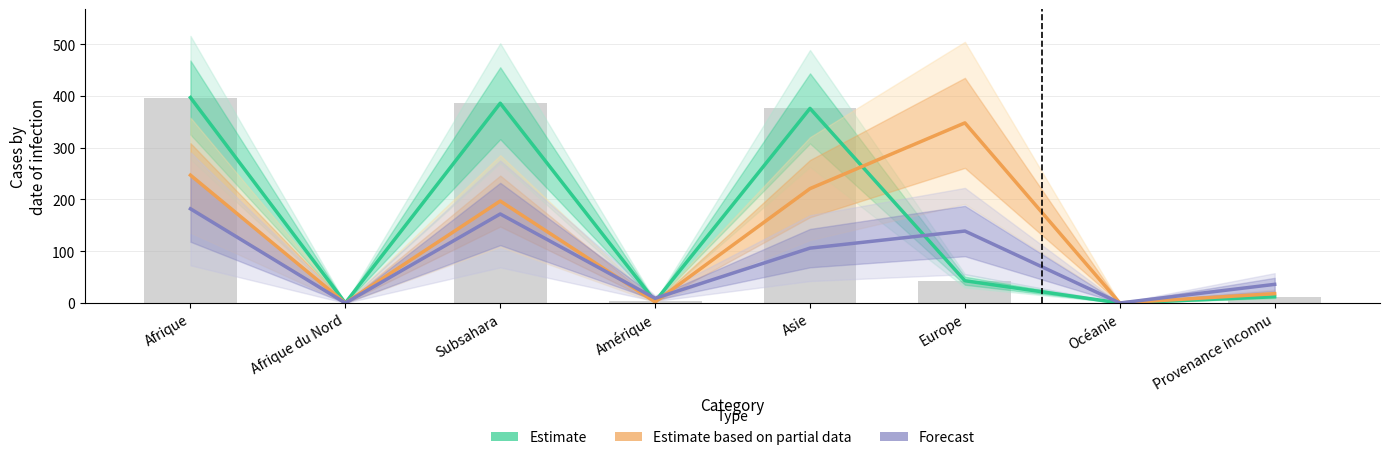

What is the value of the Estimate bar at the 5th from the left?

376